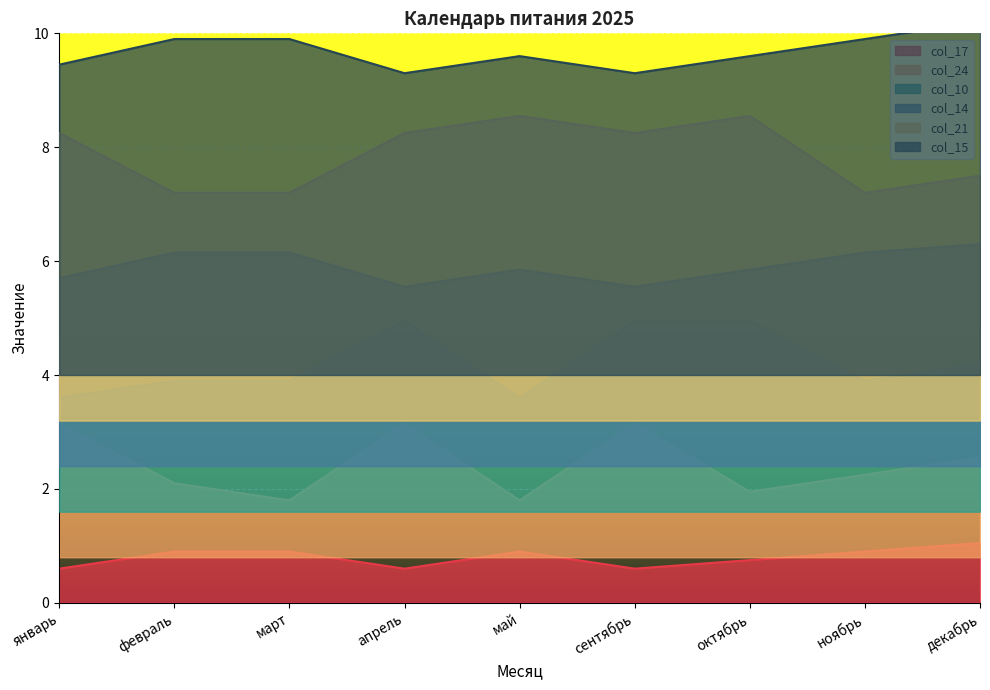

At which label does col_10 reach its peak?

апрель